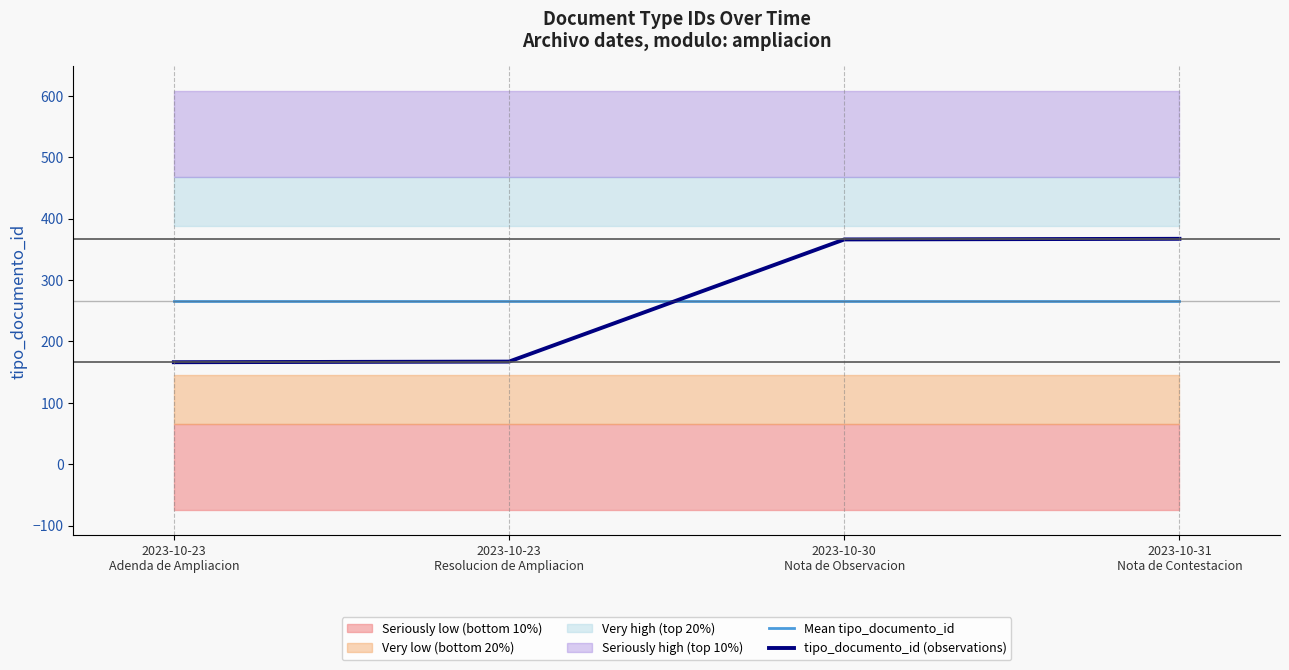

What is the total value across all series at 2023-10-30
Nota de Observacion?

632.5